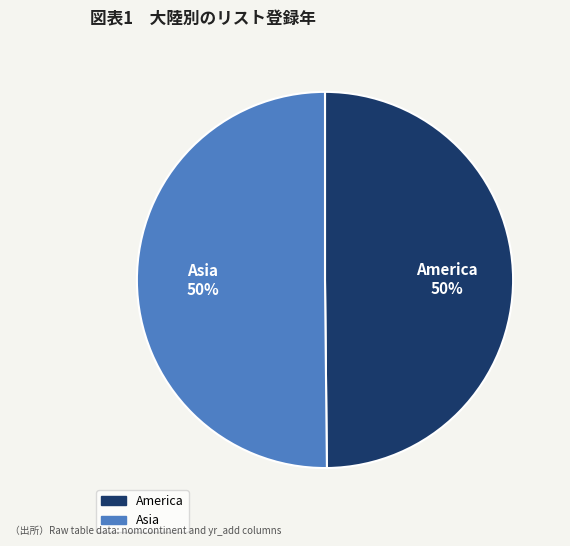

To the nearest percent, what is the combined percentage of Asia and America?

100%